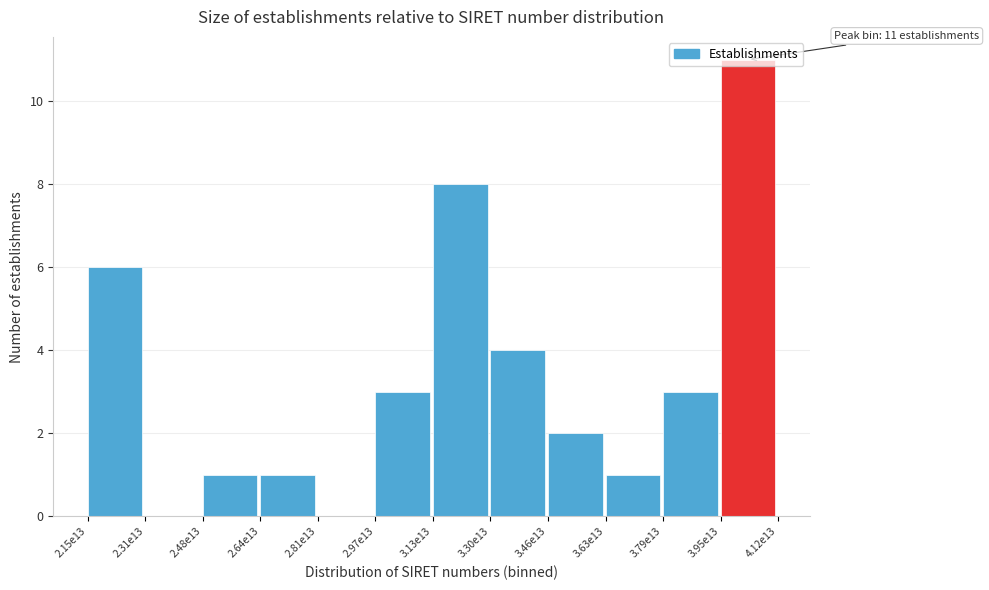

Which has a higher value, 2.31e13 or 2.15e13?

2.15e13